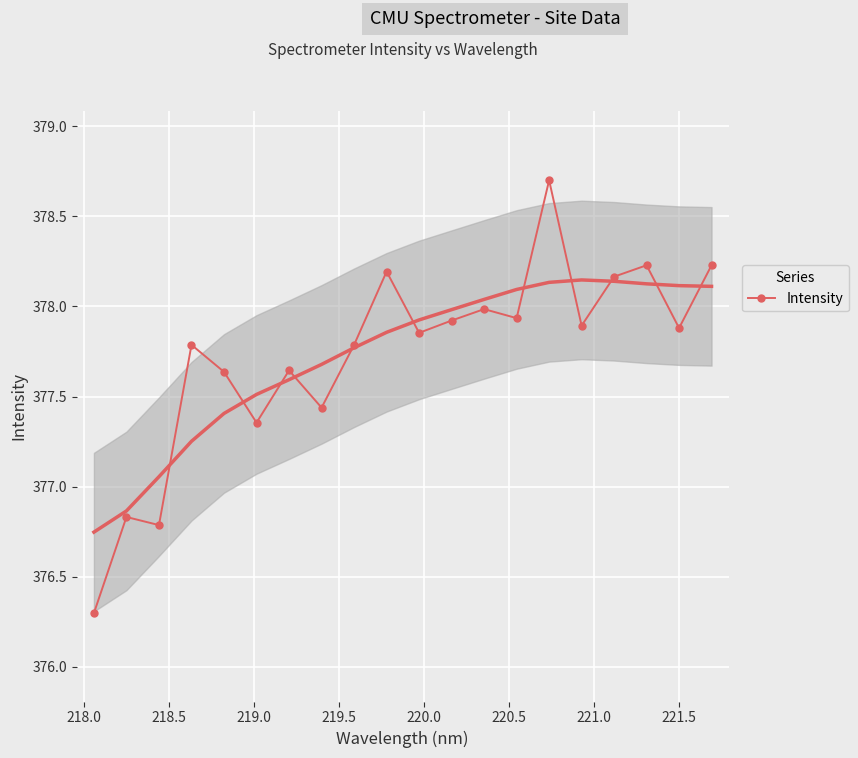

What is the smallest value displayed?

376.3